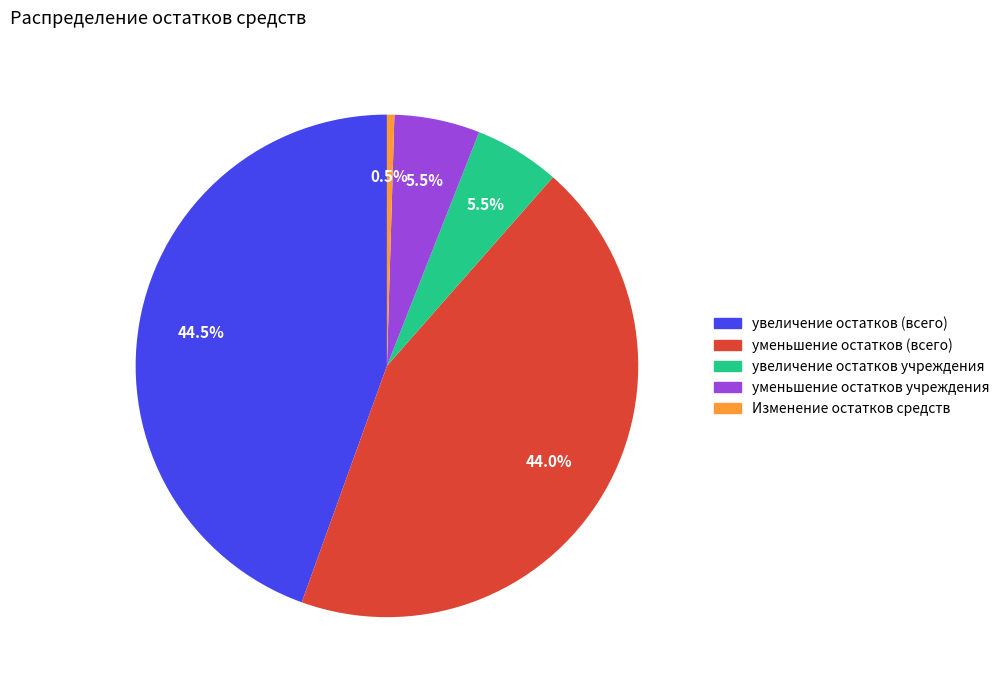

Is there a majority slice in this chart?

No